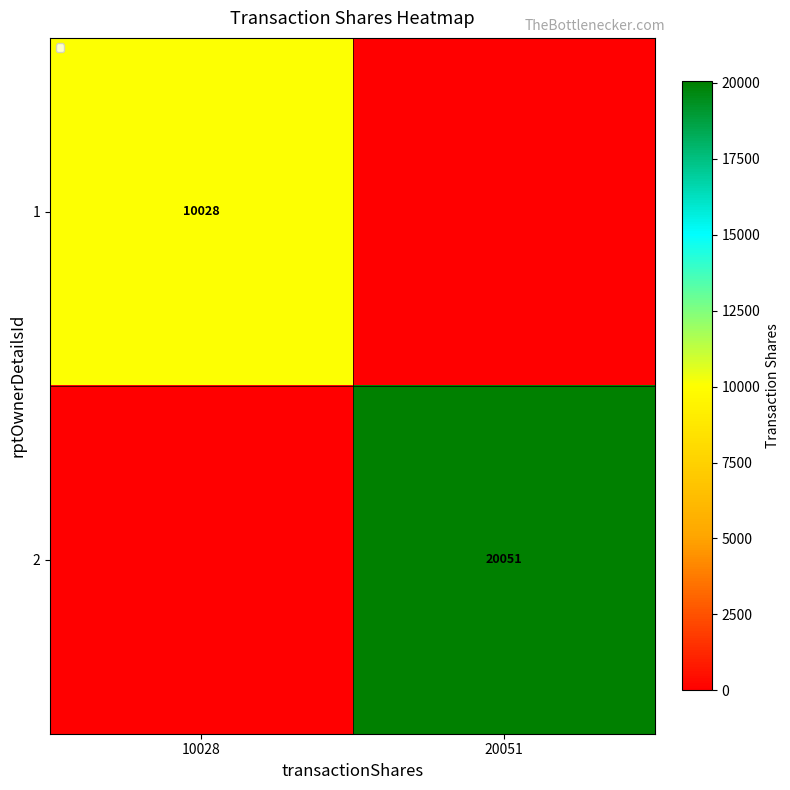

Which label corresponds to the largest value in the chart?

20051